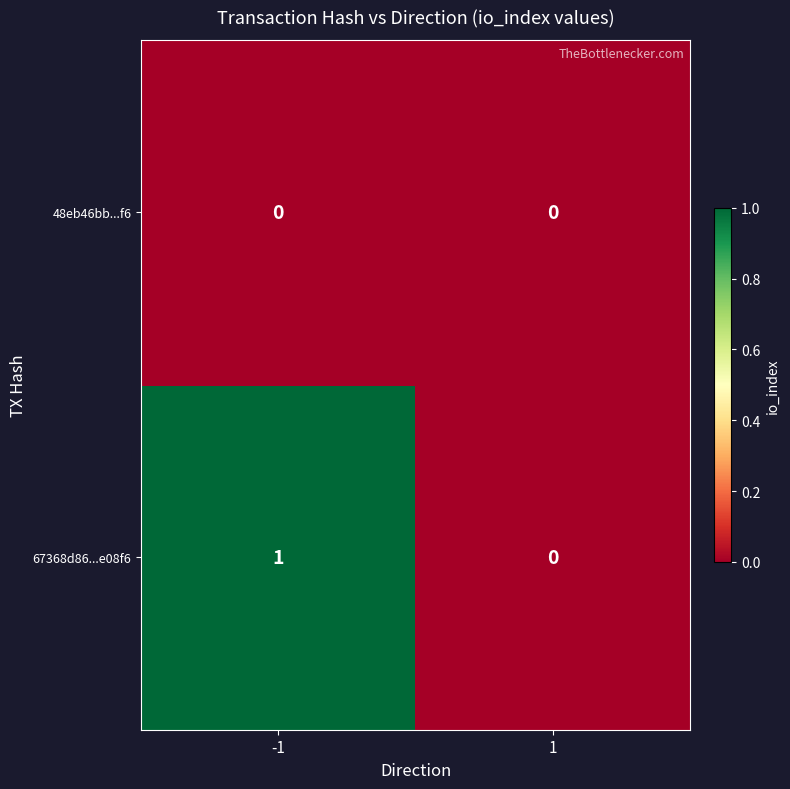

The value of 67368d86...e08f6 at -1 is 1. True or false?

True